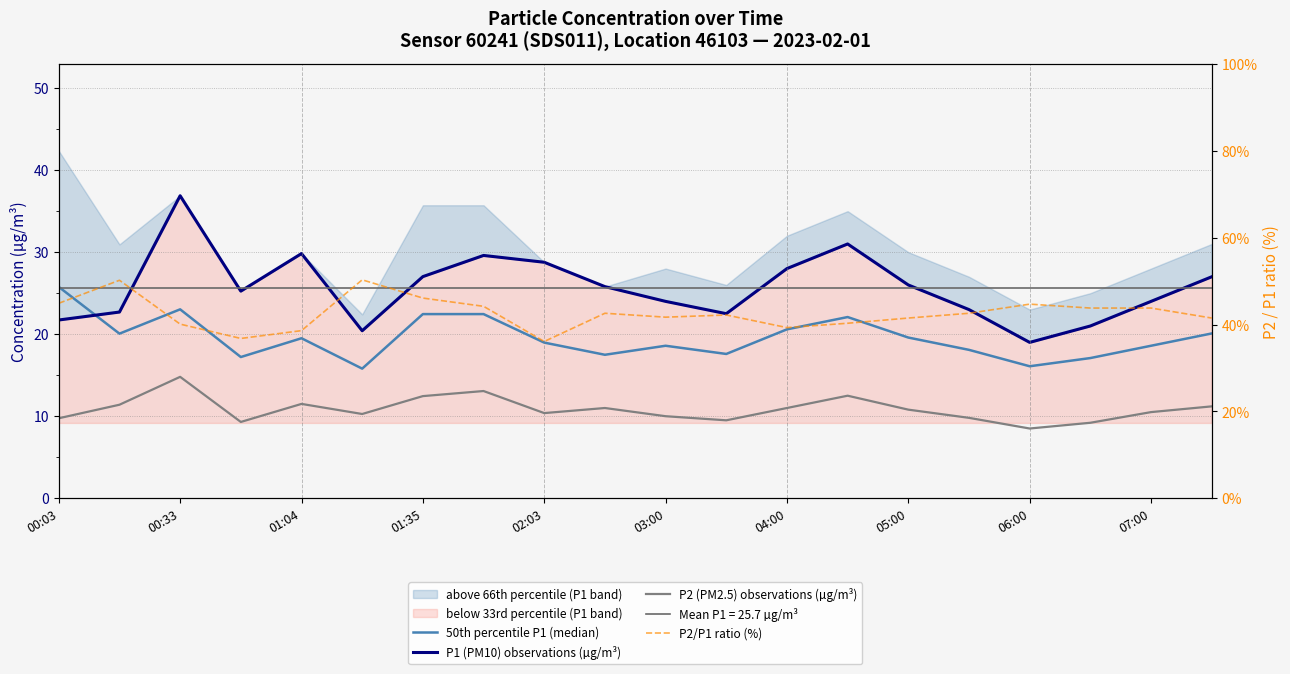

Reading left to right, what are all the values shown in this chart?

50th percentile P1 (median): 25.8	20.1	23.0	17.2	19.5	15.8	22.4	22.4	19.0	17.5	18.6	17.6	20.6	22.1	19.6	18.1	16.1	17.1	18.6	20.1
P1 (PM10) observations (µg/m³): 21.7	22.7	36.9	25.2	29.8	20.4	27.0	29.6	28.8	25.8	24.0	22.5	28.0	31.0	26.0	23.0	19.0	21.0	24.0	27.0
P2 (PM2.5) observations (µg/m³): 9.8	11.4	14.8	9.3	11.5	10.3	12.4	13.1	10.4	11.0	10.0	9.5	11.0	12.5	10.8	9.8	8.5	9.2	10.5	11.2
P2/P1 ratio (%): 44.9	50.2	40.1	36.8	38.6	50.3	46.1	44.2	36.1	42.6	41.7	42.2	39.3	40.3	41.5	42.6	44.7	43.8	43.8	41.5